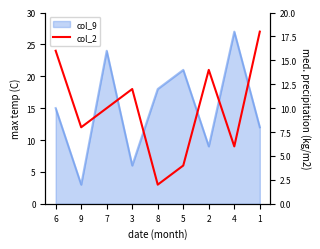

What is the difference between the maximum and minimum values?

16